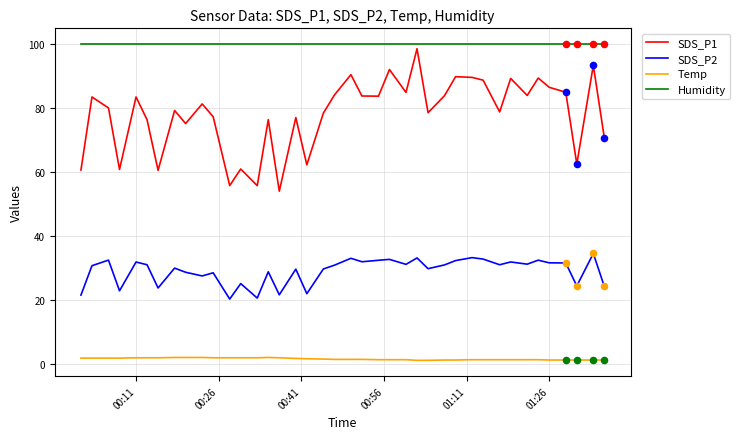

Which series has the largest total across all categories?

Humidity